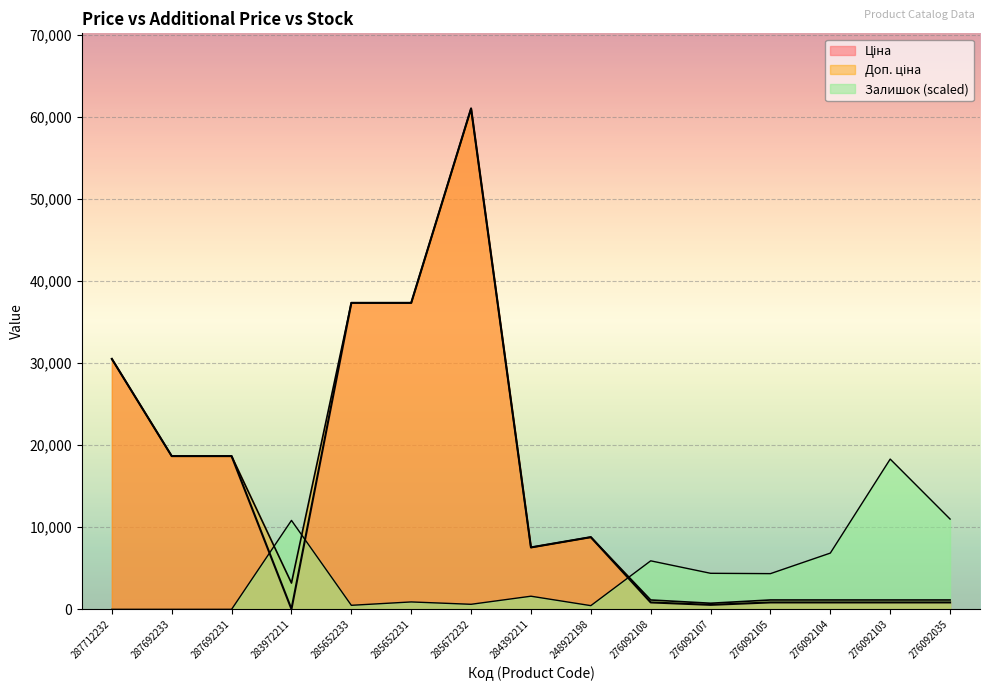

How many lines are shown in the chart?

3